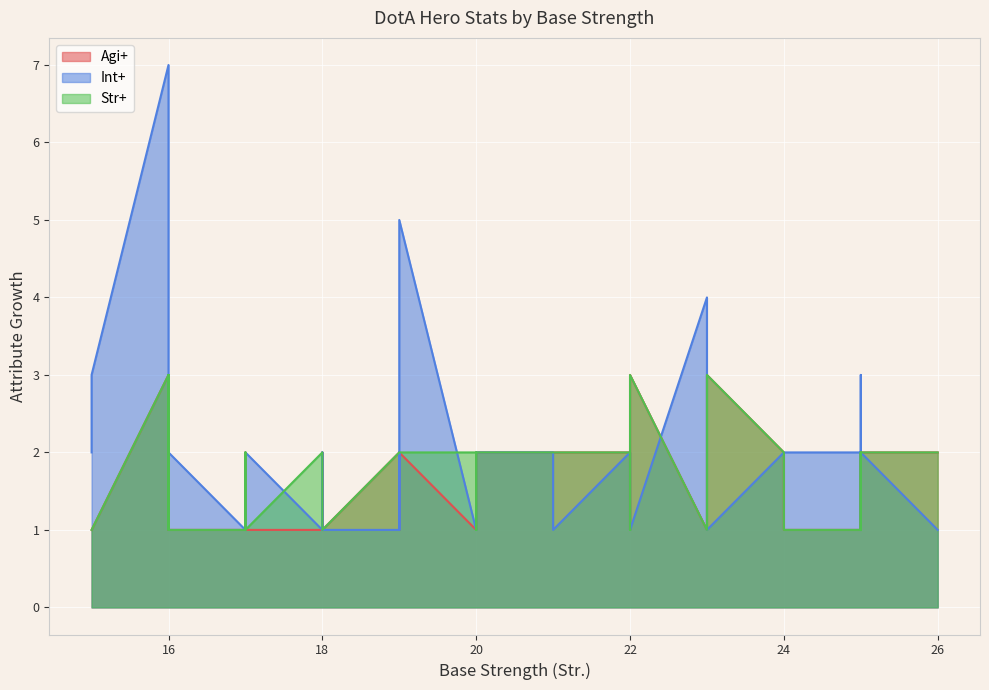

How many interior local valleys does the Agi+ series have?

11